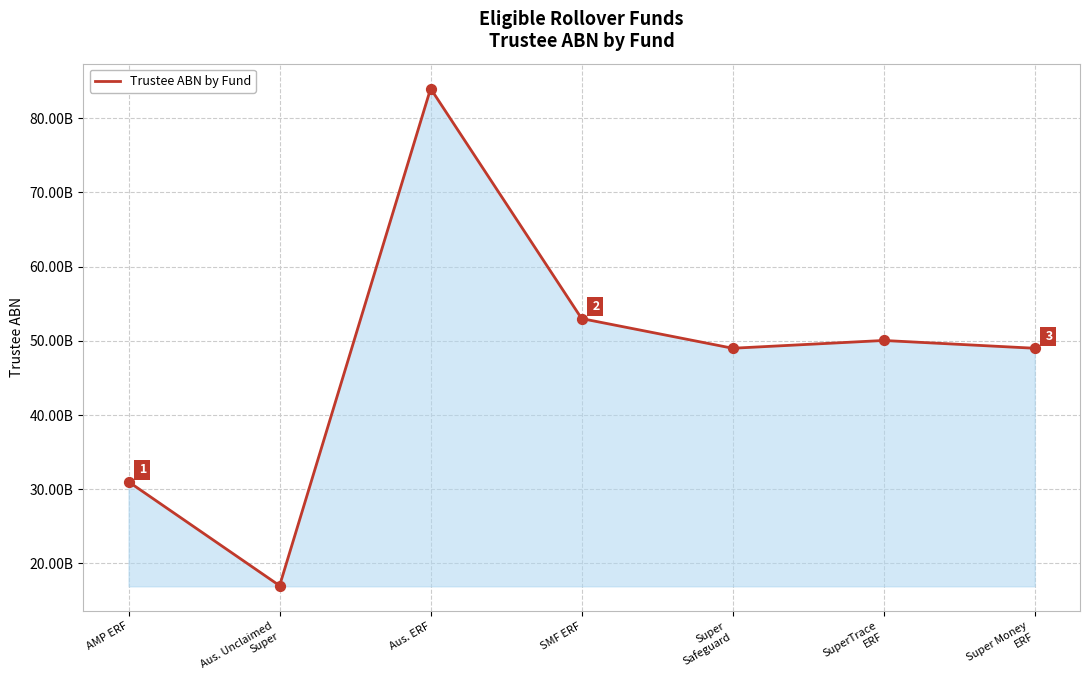

What is the ratio of the value at Aus. ERF to the value at Super Money
ERF?

1.7